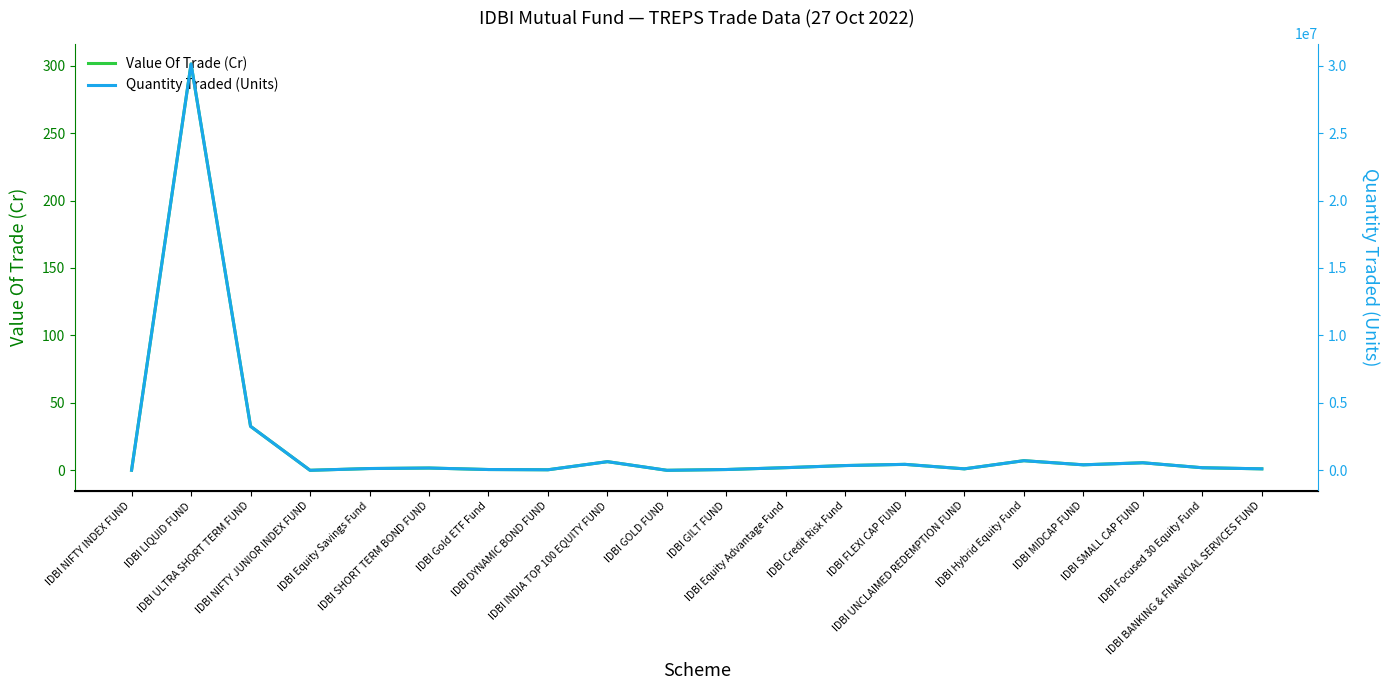

Rank the series at IDBI ULTRA SHORT TERM FUND from highest to lowest value.

Quantity Traded (Units), Value Of Trade (Cr)